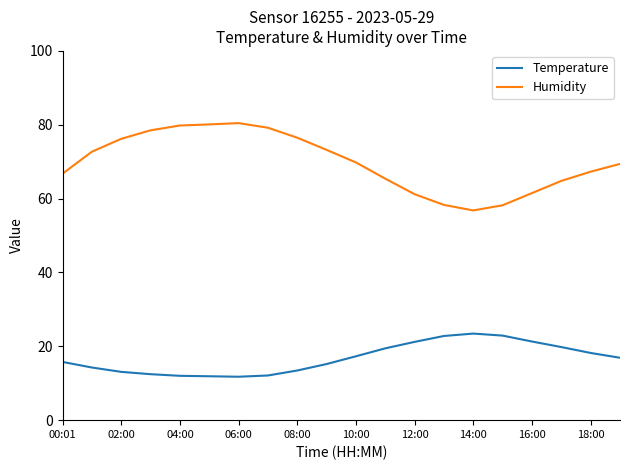

What is the greatest value displayed?

80.5